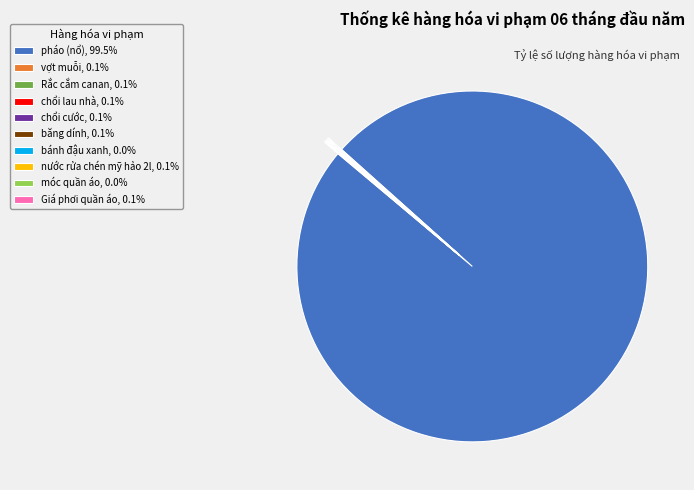

Does pháo (nổ), 99.5% represent more than half of the total?

Yes